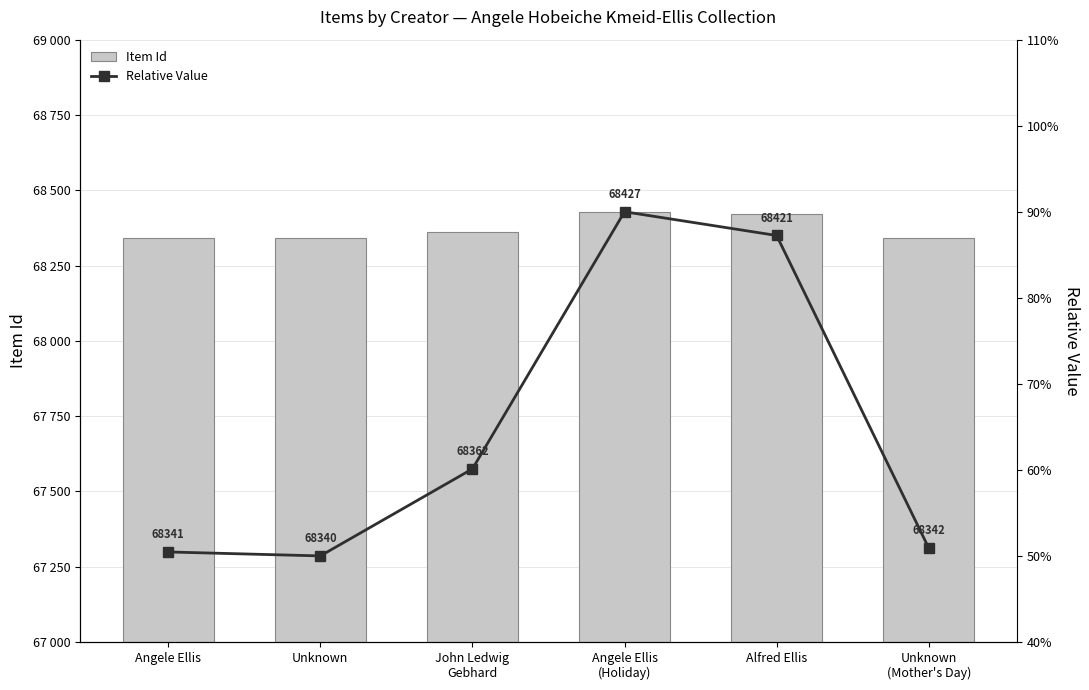

What is the difference between the maximum and minimum values in the Relative Value series?

0.4